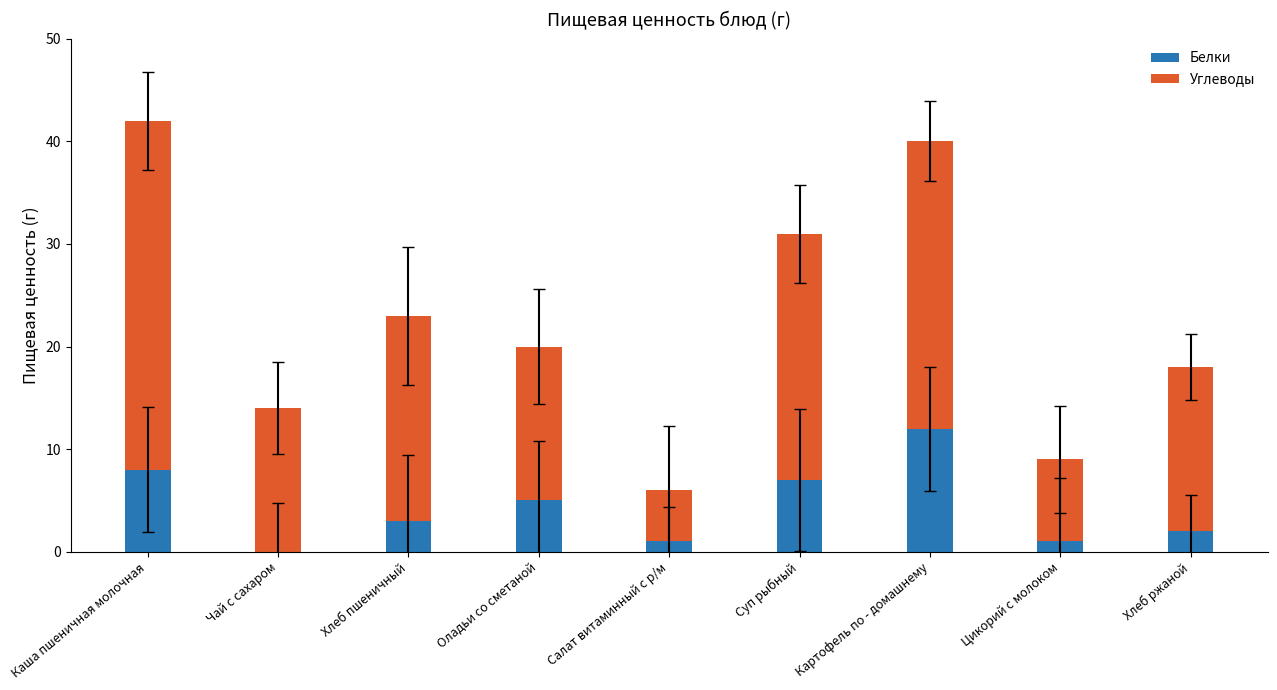

The Белки series shows 0 at Хлеб ржаной. True or false?

False